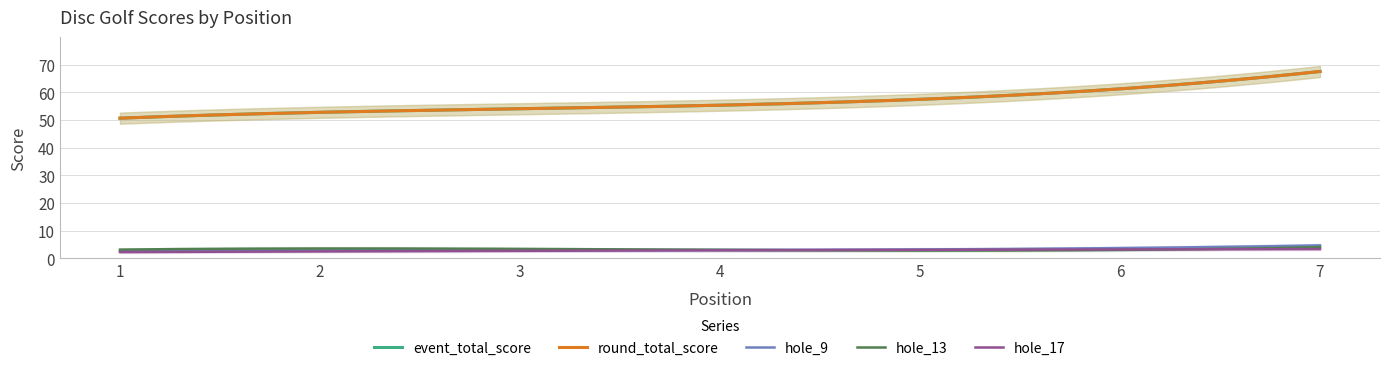

In hole_17, how many points are higher than both neighbors (excluding endpoints)?

0